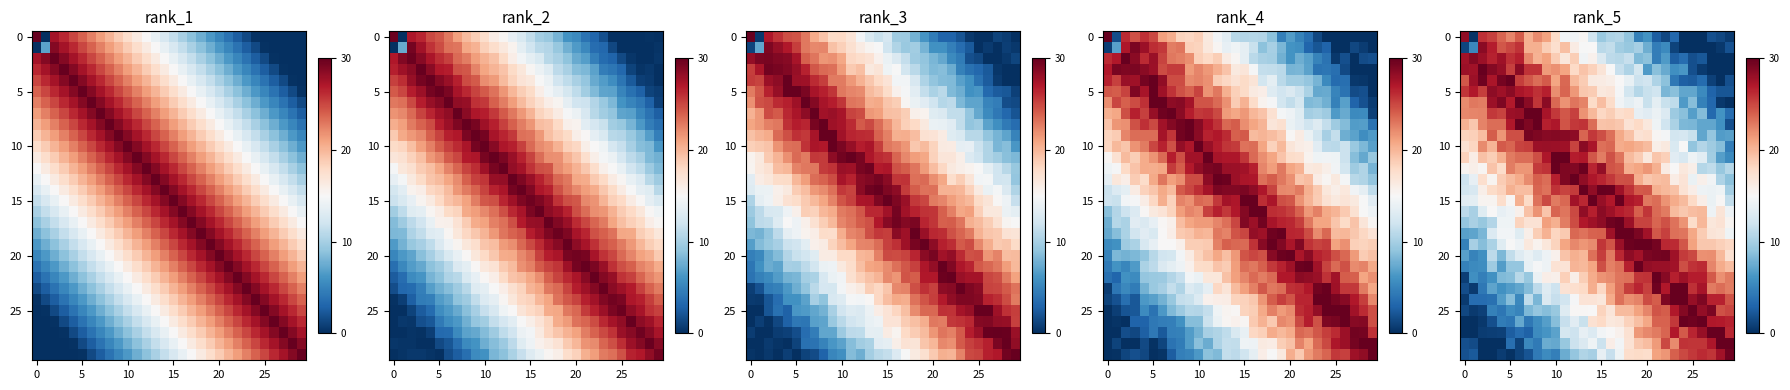

How many values in the 5 series exceed 18?

15